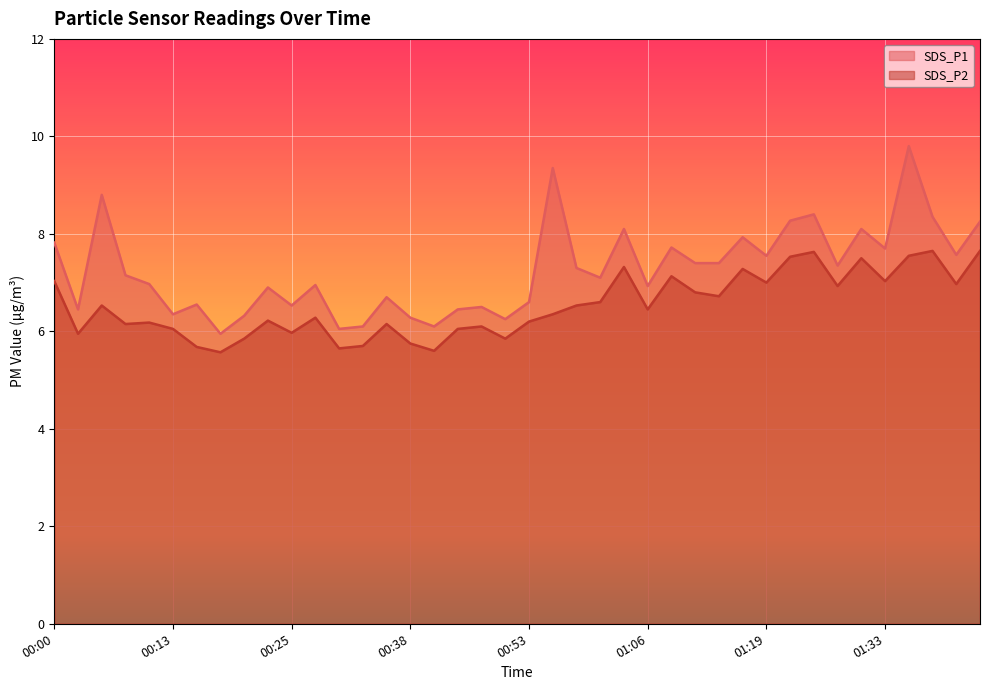

Where is the first local minimum for SDS_P1?

00:02